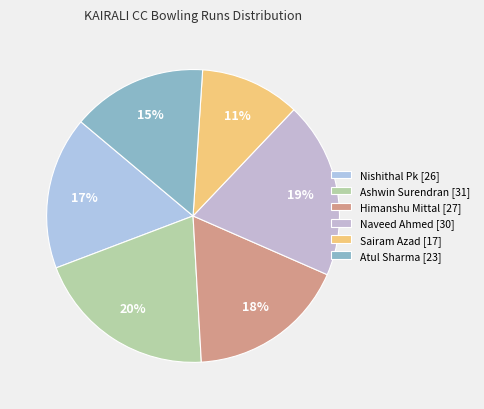

To the nearest percent, what portion does Naveed Ahmed [30] represent?

19%